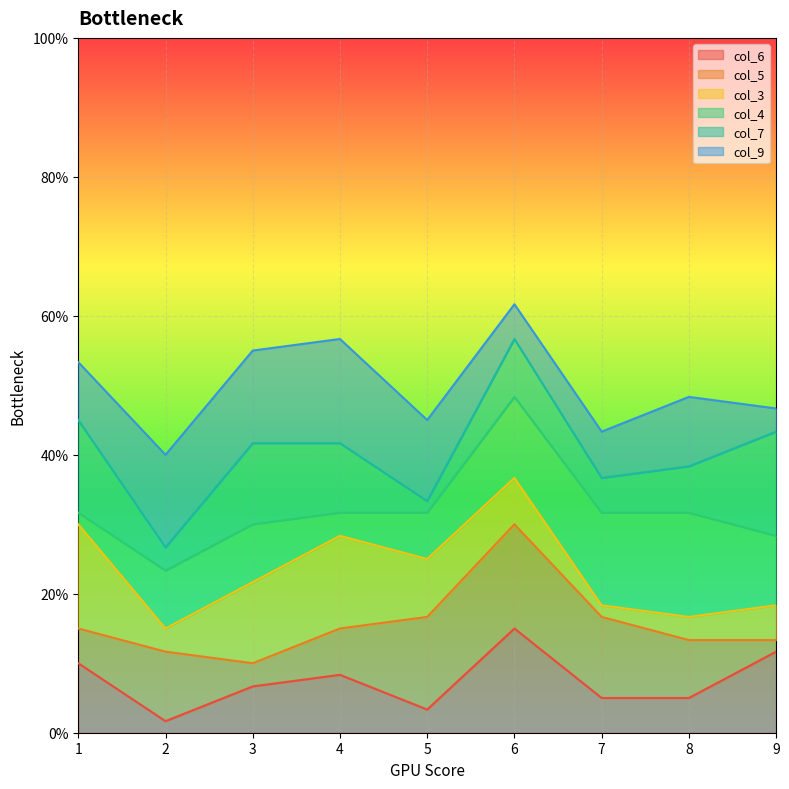

How many lines are shown in the chart?

6